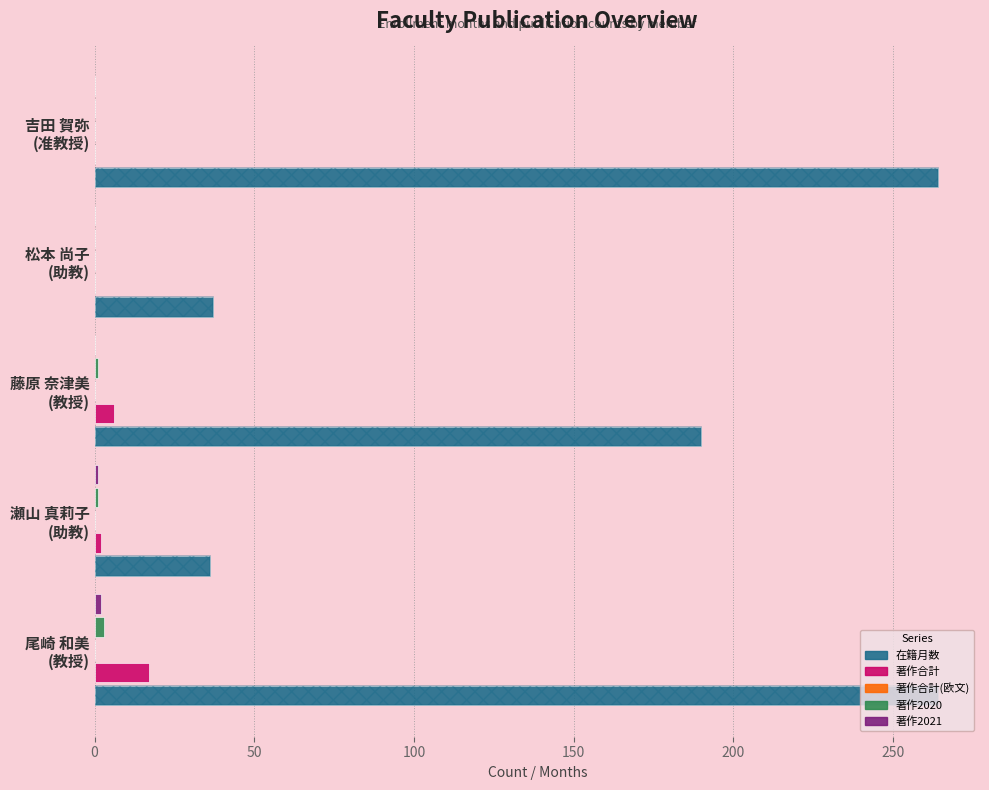

Which series has the largest total across all categories?

在籍月数